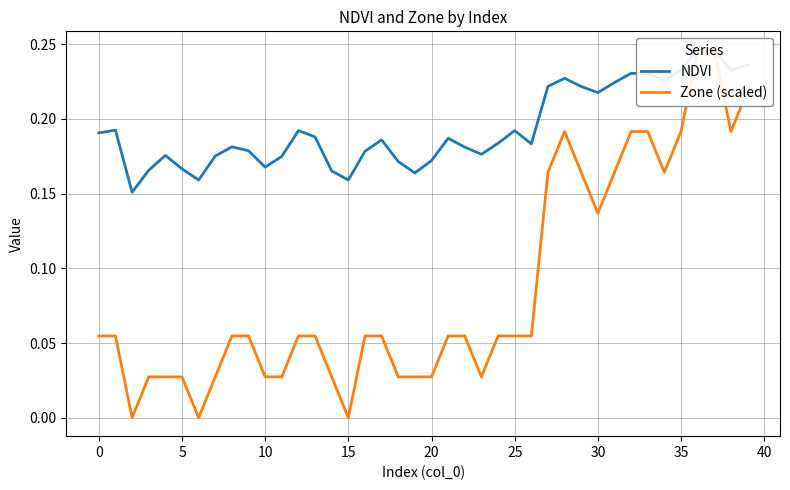

How many interior local valleys does the Zone (scaled) series have?

7